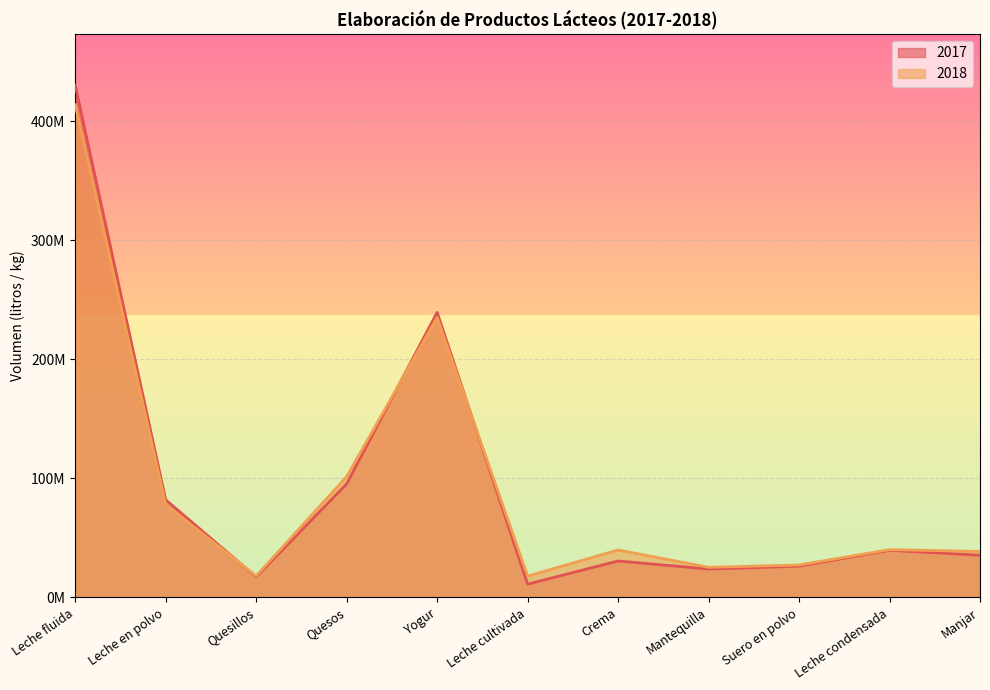

List the labels in order of 2017 value, largest first.

Leche fluida, Yogur, Quesos, Leche en polvo, Leche condensada, Manjar, Crema, Suero en polvo, Mantequilla, Quesillos, Leche cultivada